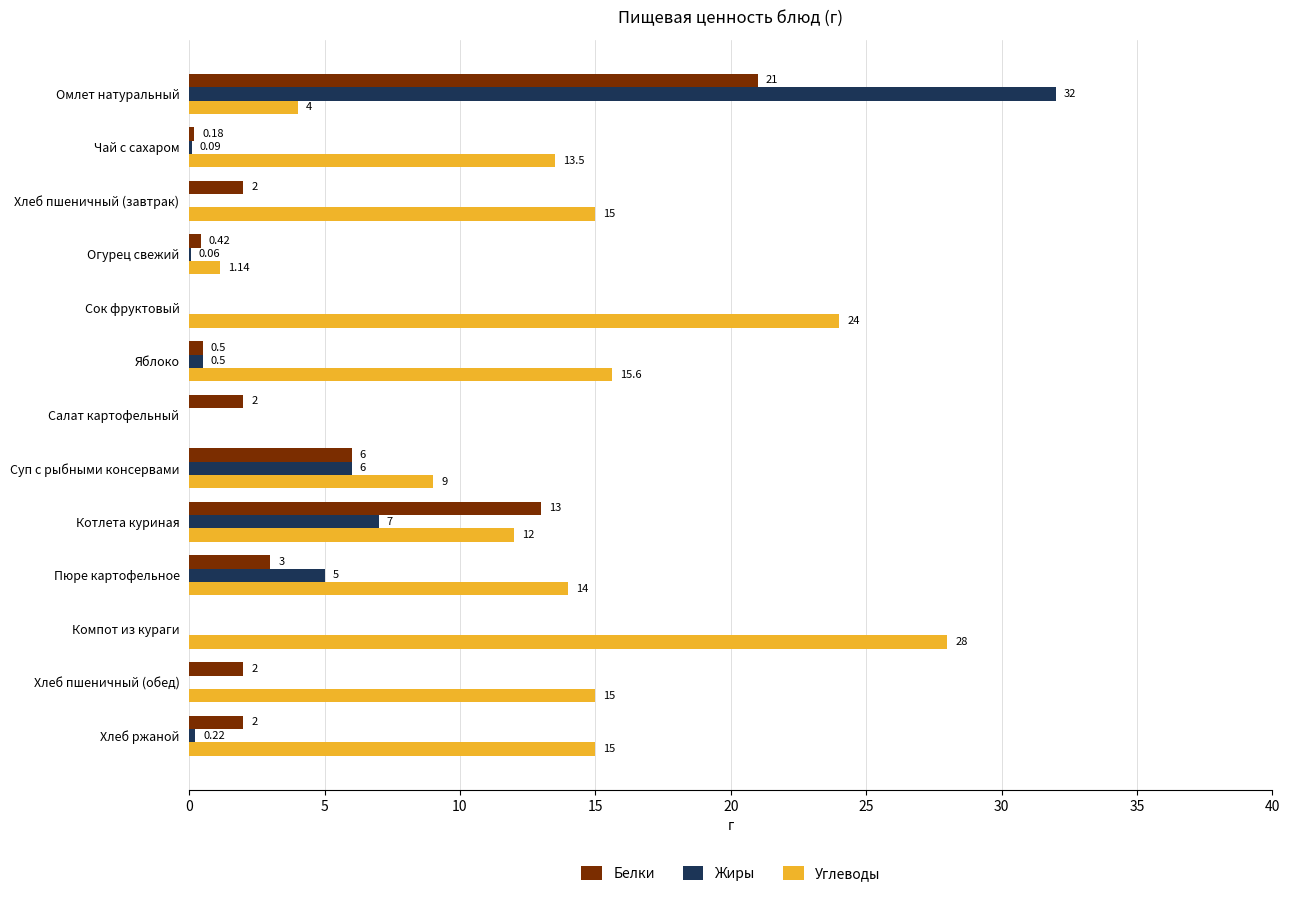

What is the sum of all Белки values?

52.1